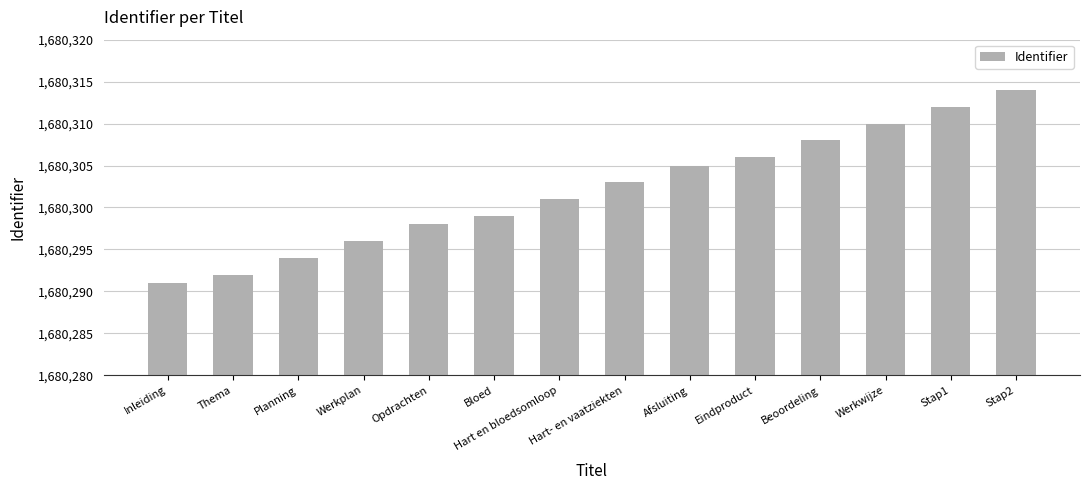

How many values are below 1680303?

7